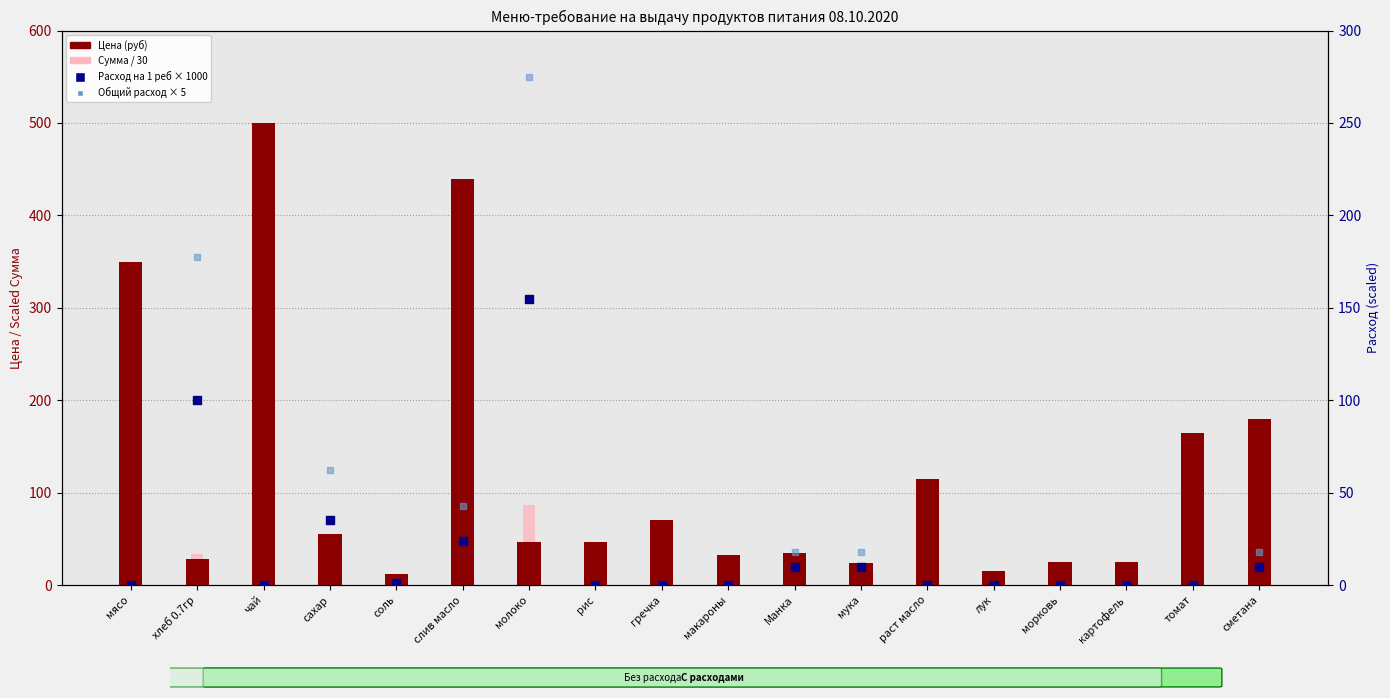

At how many categories does at least one series exceed 396?

2